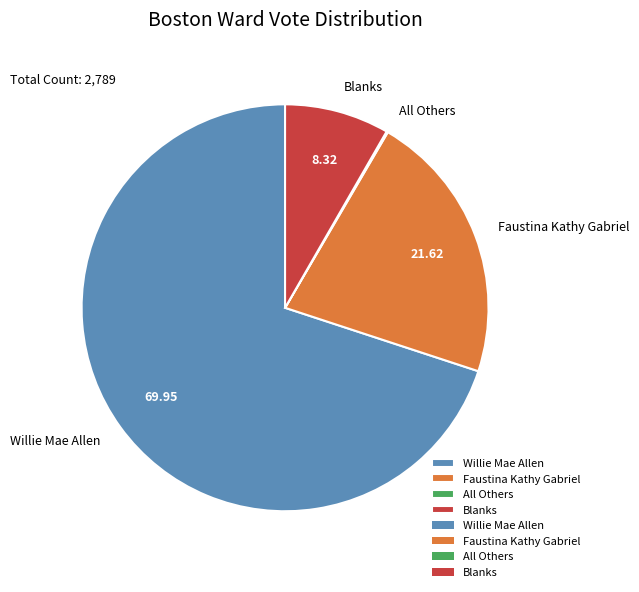

Which category accounts for the majority?

Willie Mae Allen